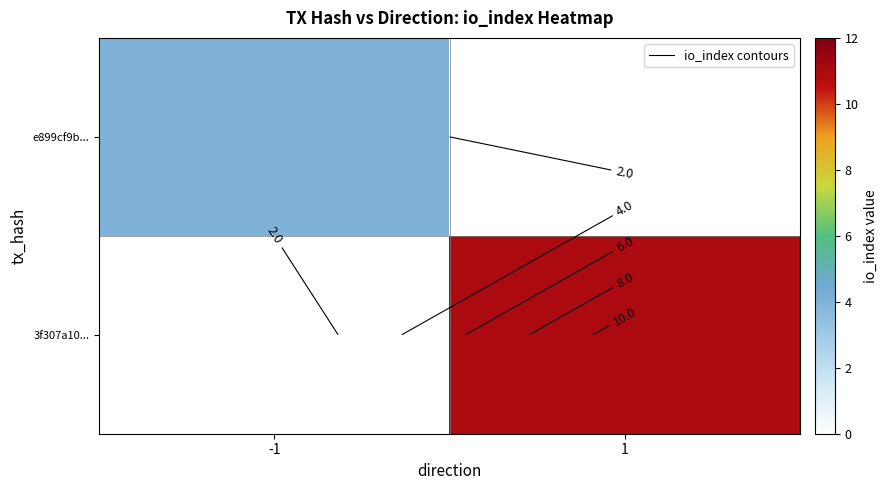

What is the greatest value displayed?

11.0